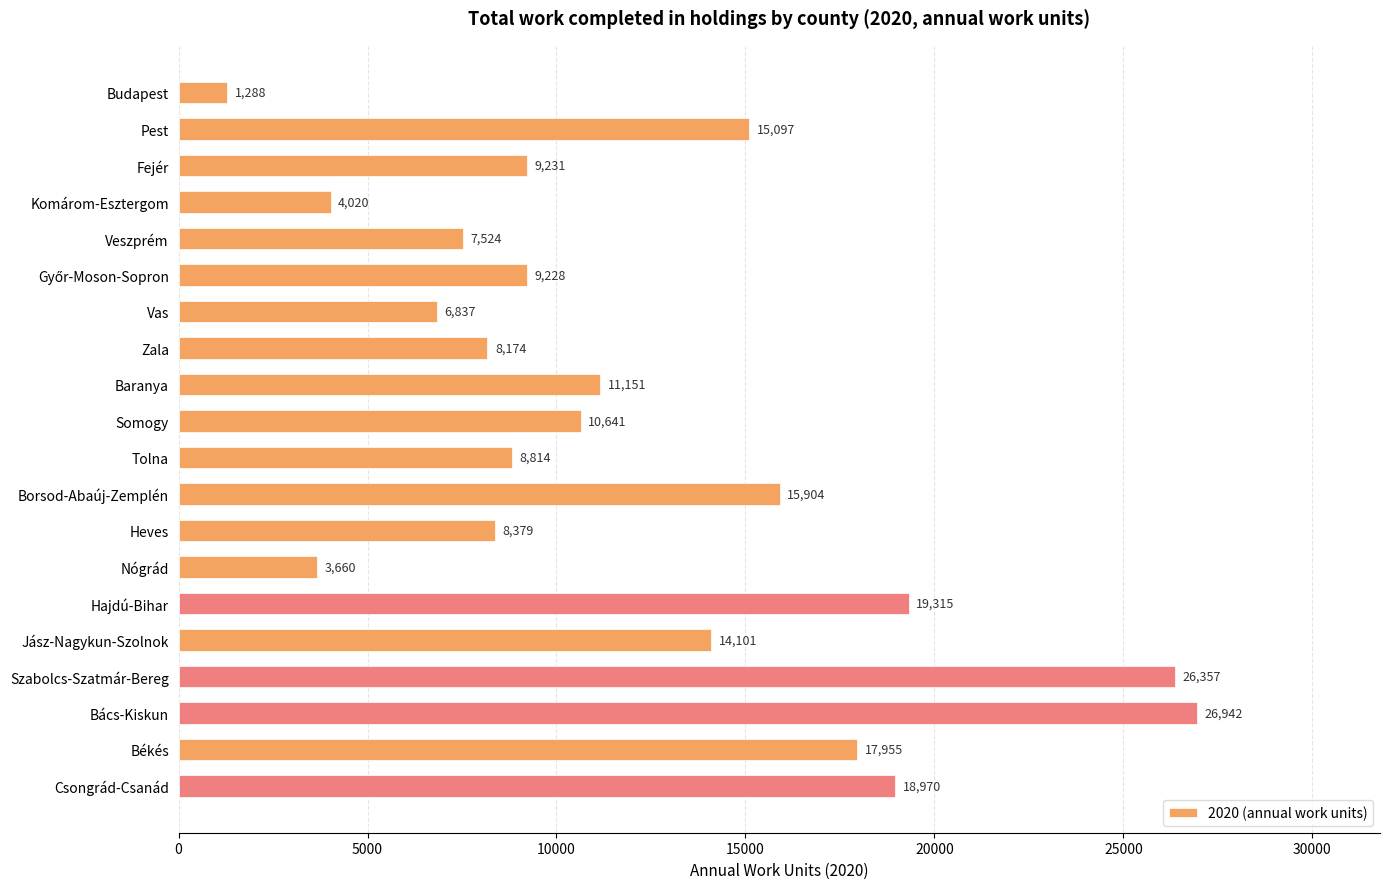

What value does the data have at Tolna, to the nearest 10?

8810